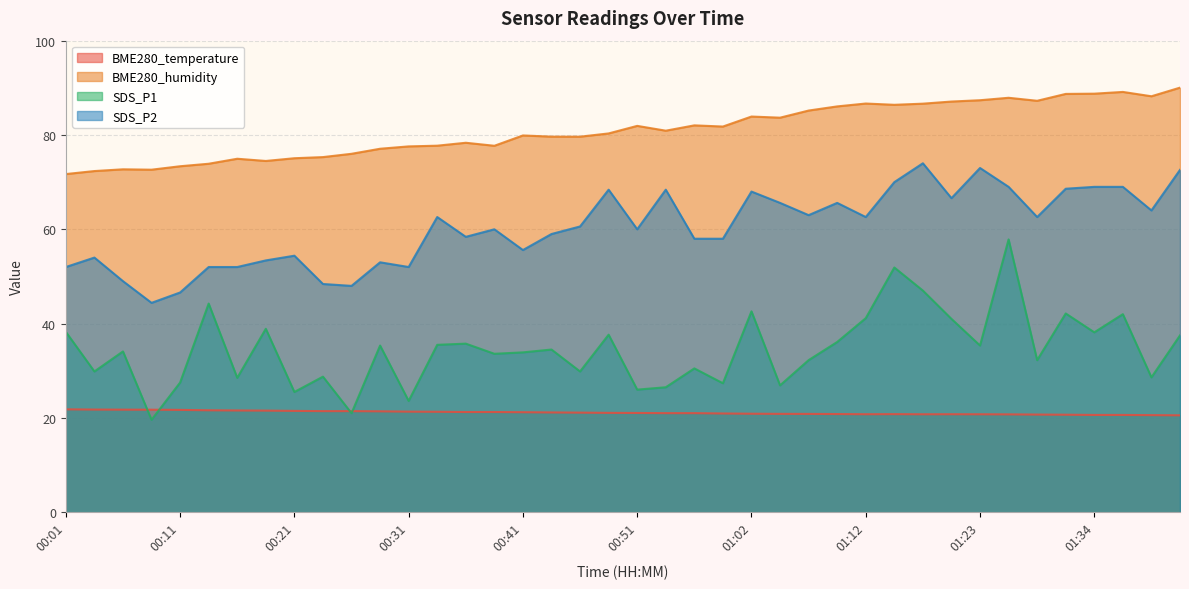

True or false: BME280_temperature has more than 1 interior local peaks.

True